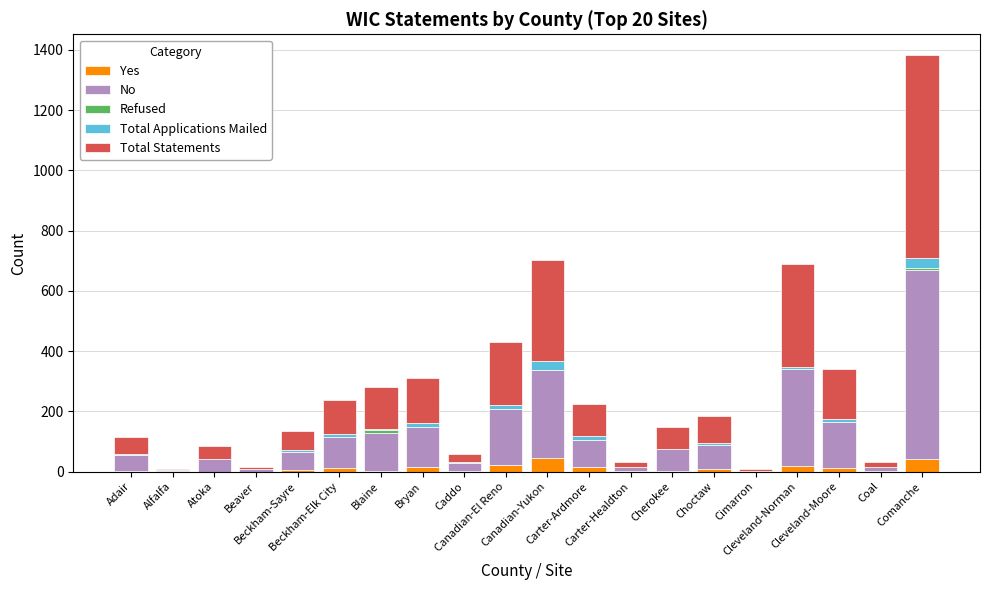

What is the highest value of the Yes series?

44